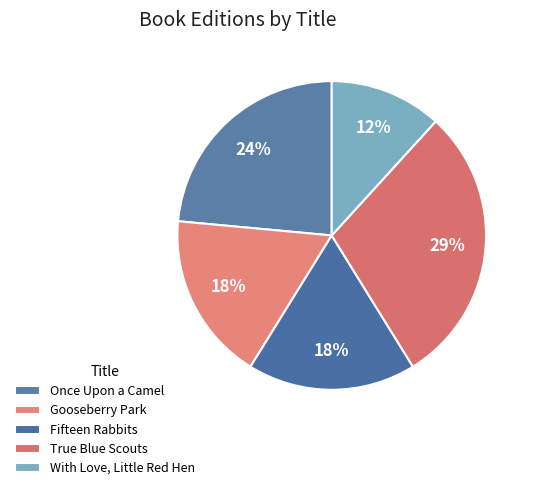

Is there any slice that represents more than half of the pie?

No